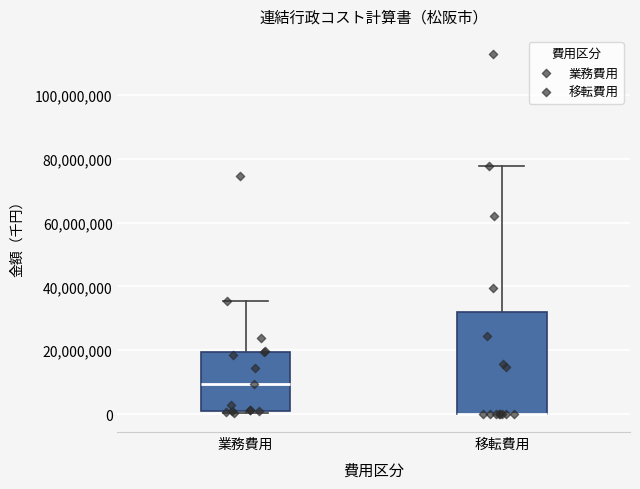

Which box is the tallest, from its lower edge to its upper edge?

移転費用